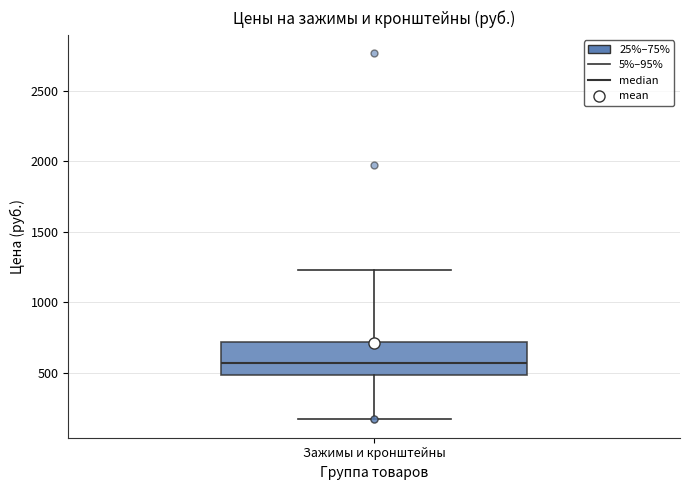

Read this box plot against the y-axis: the position of the median line, the range covered by the box, and the ends of both whiskers. The values are not printed on the chart, so give them approximately, as read against the axis.

median 550, box 500 to 700, whiskers 150 to 1250